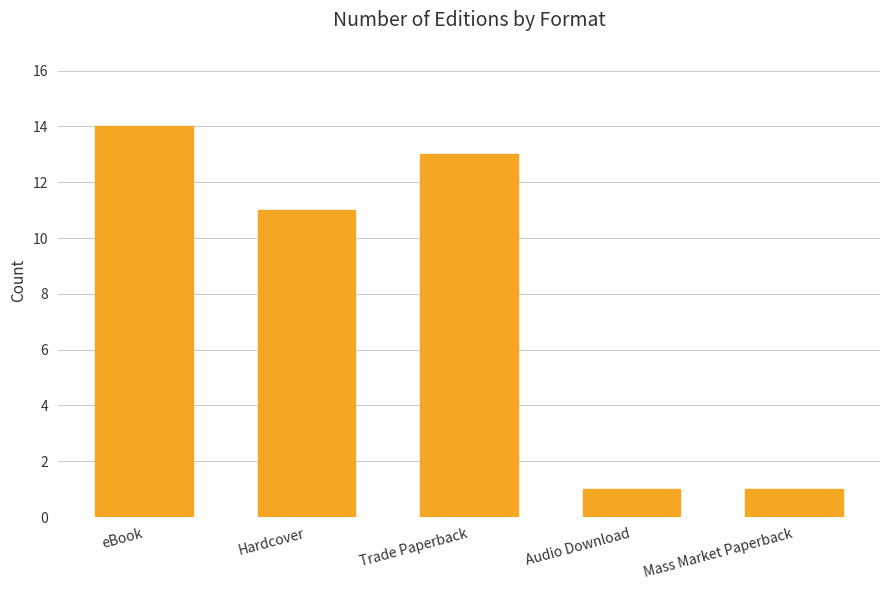

What is the average value?

8